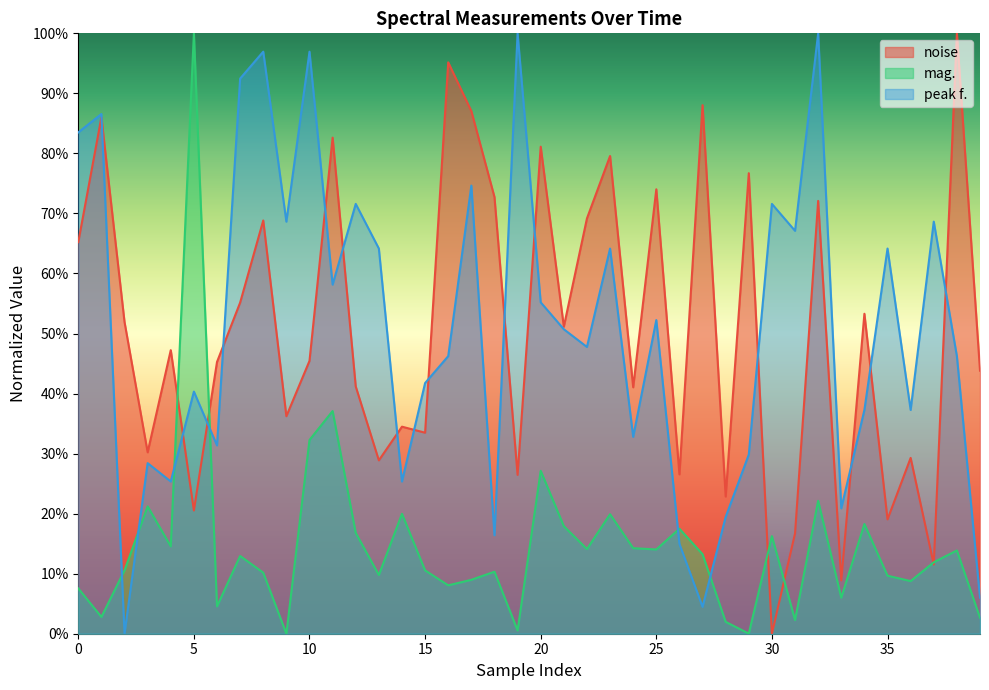

How many lines are shown in the chart?

3